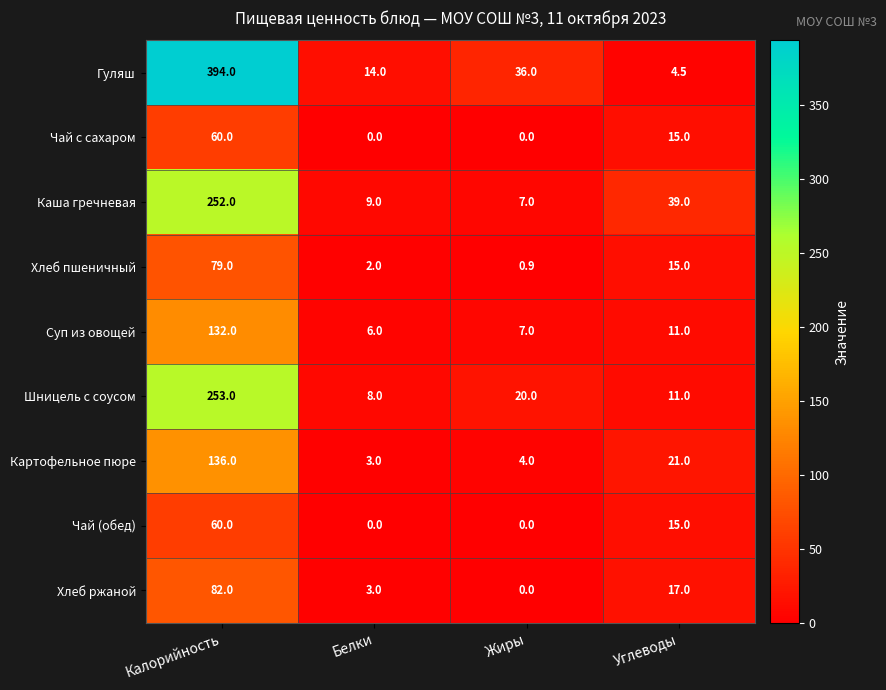

True or false: Чай с сахаром has a value of -28.5 at Жиры.

False